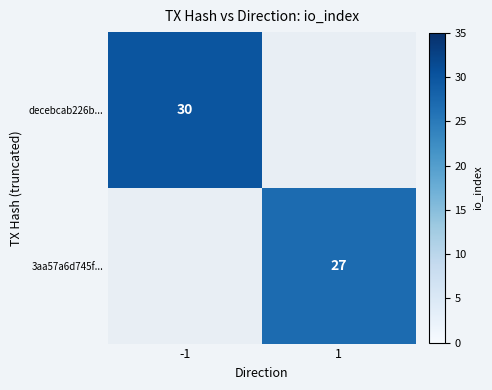

The value of 3aa57a6d745f... at 1 is 27. True or false?

True